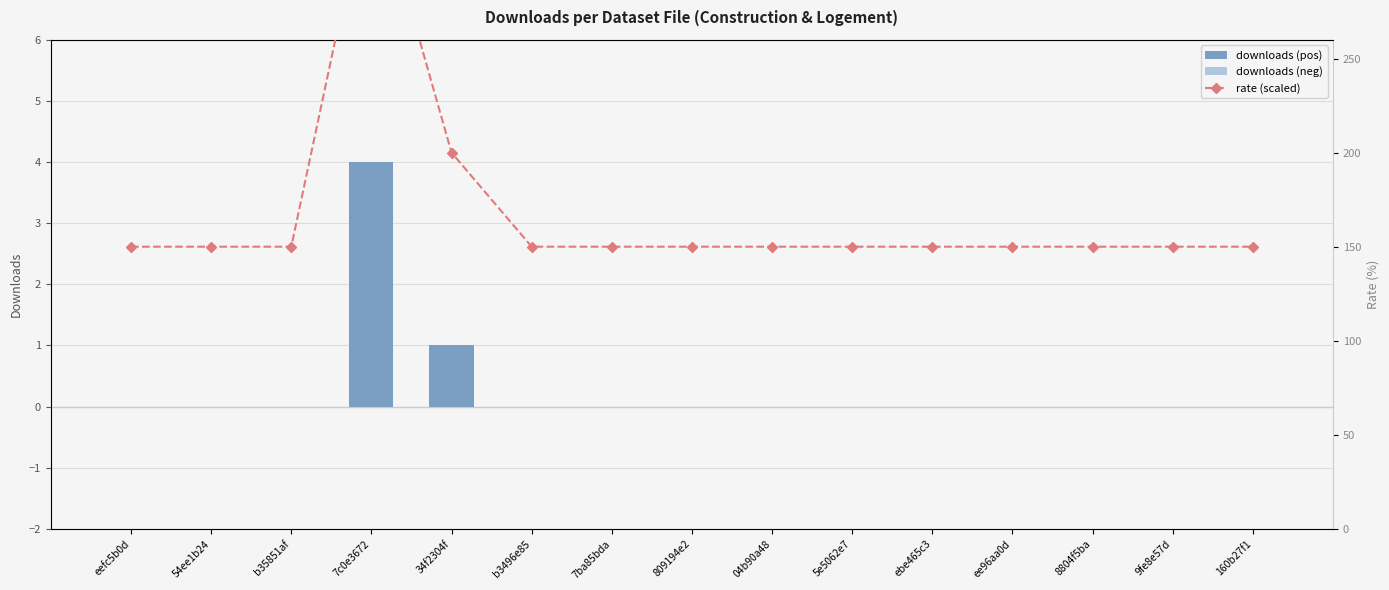

Rank the series at 8804f5ba from highest to lowest value.

rate (scaled), downloads (pos), downloads (neg)